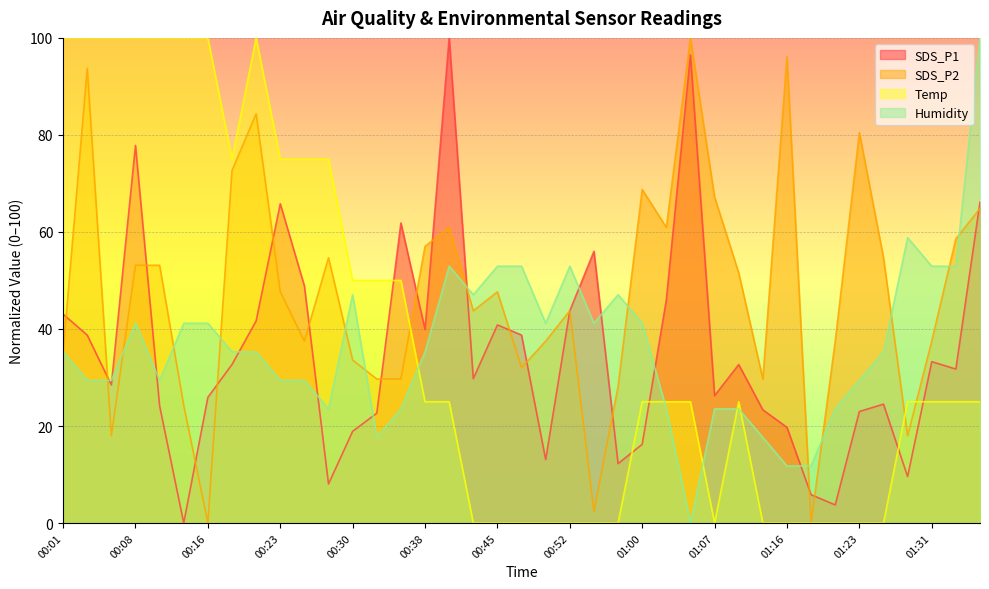

Where is SDS_P1 nearest to the value 50?

00:25